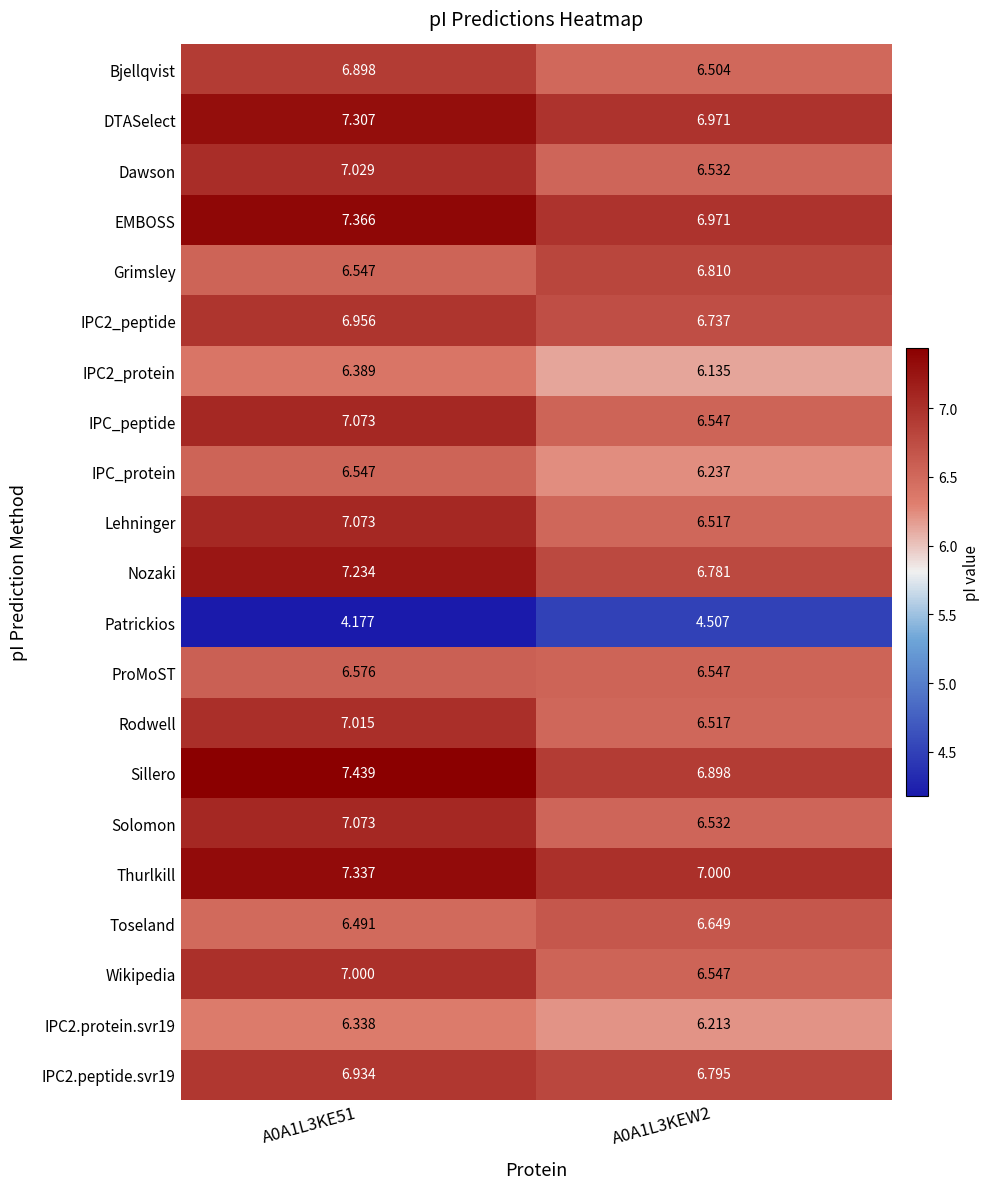

Between A0A1L3KE51 and A0A1L3KEW2, which series saw the biggest shift?

Lehninger